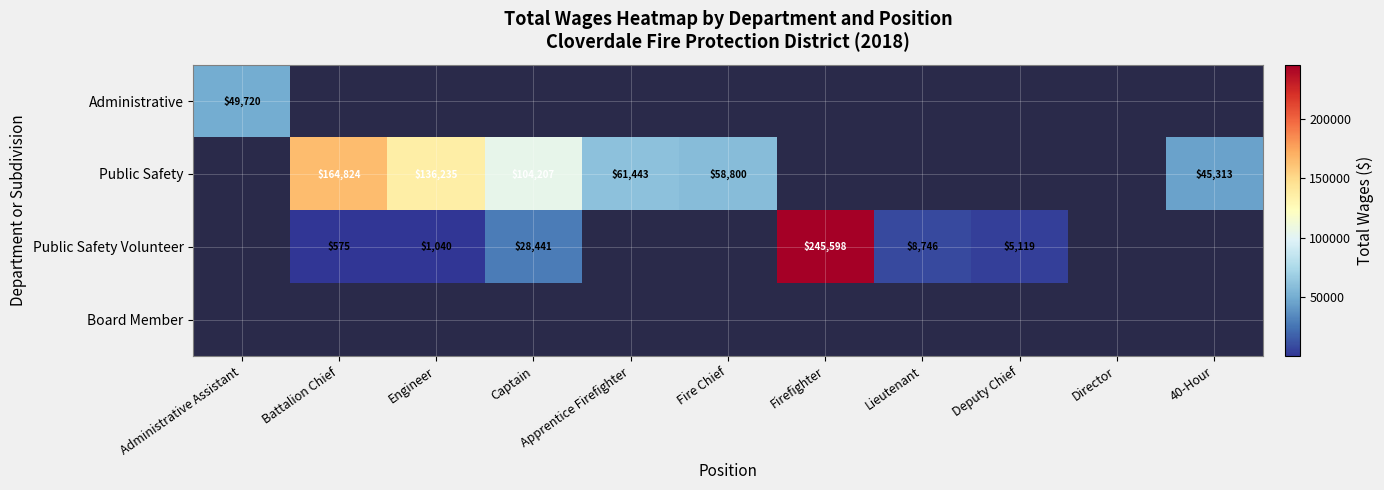

True or false: Public Safety has a value of 164824 at Battalion Chief.

True